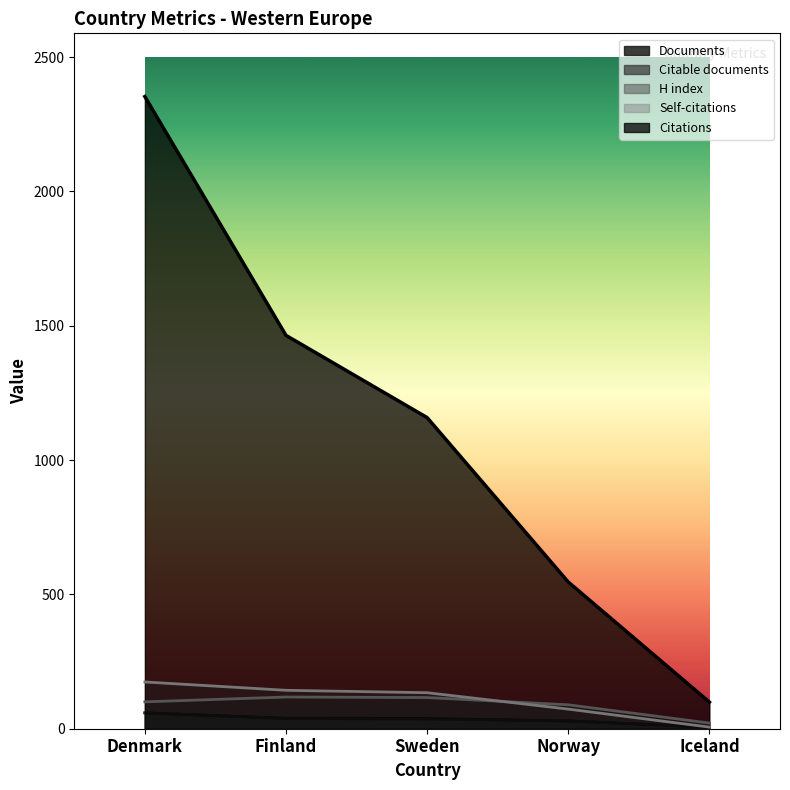

Is the value of Documents at Norway greater than the value of Citations at Denmark?

No